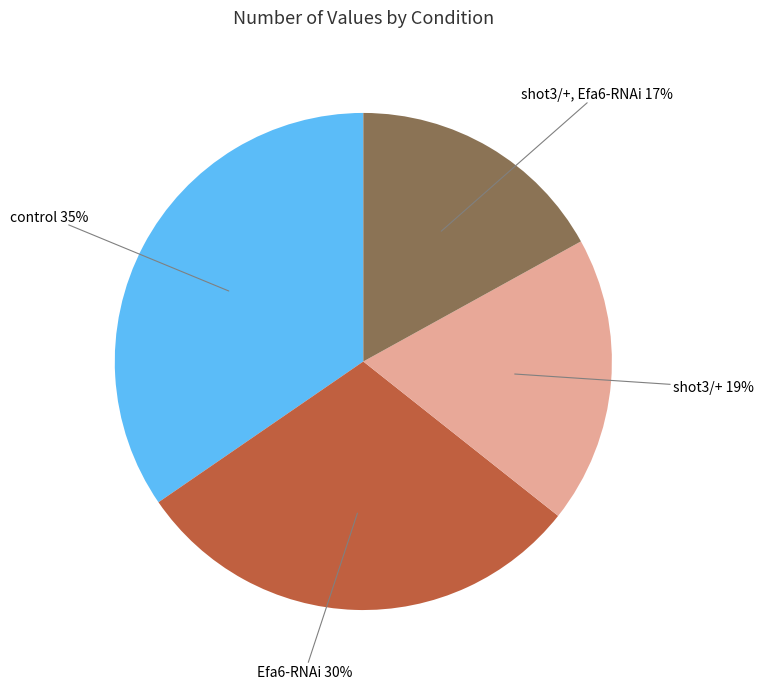

To the nearest percent, what is the difference between the largest and smallest slice percentages?

18%